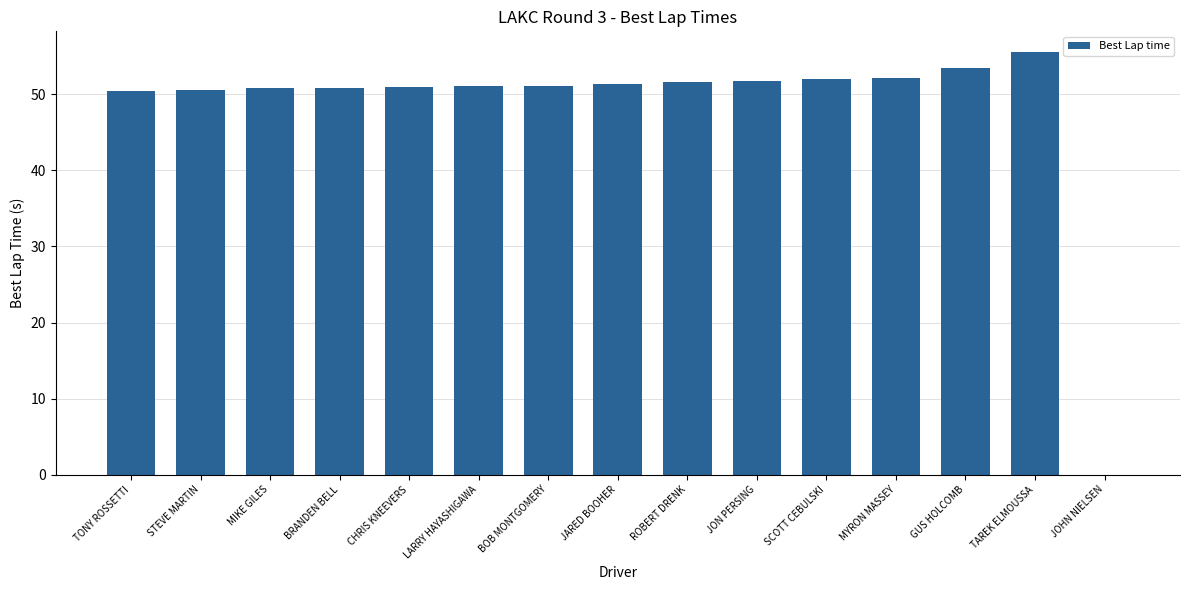

What is the sum of the values at CHRIS KNEEVERS and STEVE MARTIN?

101.6